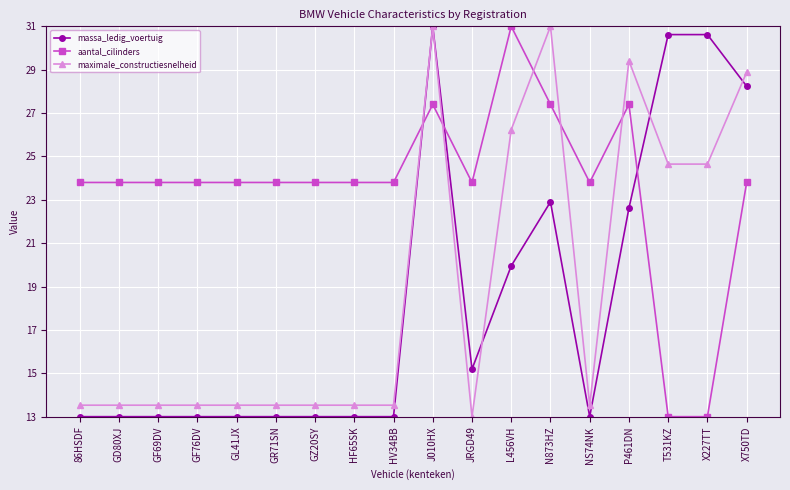

What is the label of the 6th point from the right?

N873HZ